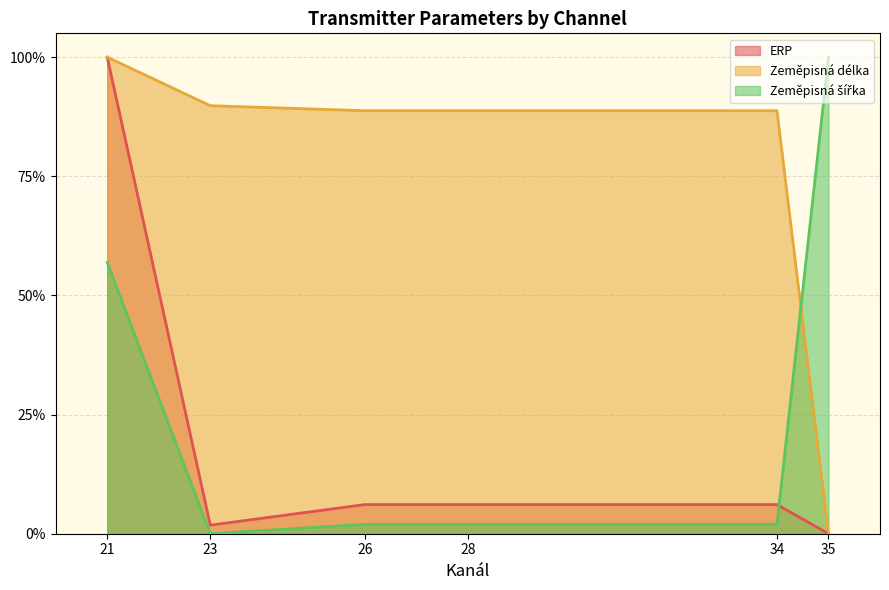

Which series has the largest total across all categories?

Zeměpisná délka